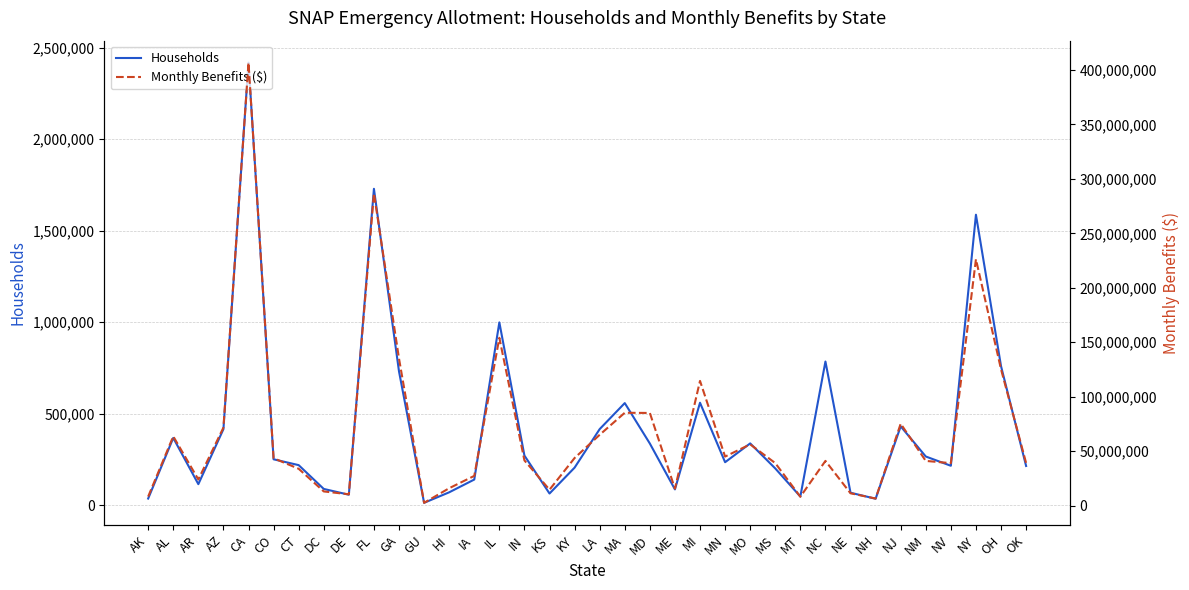

What is the label of the 9th point from the right?

NC